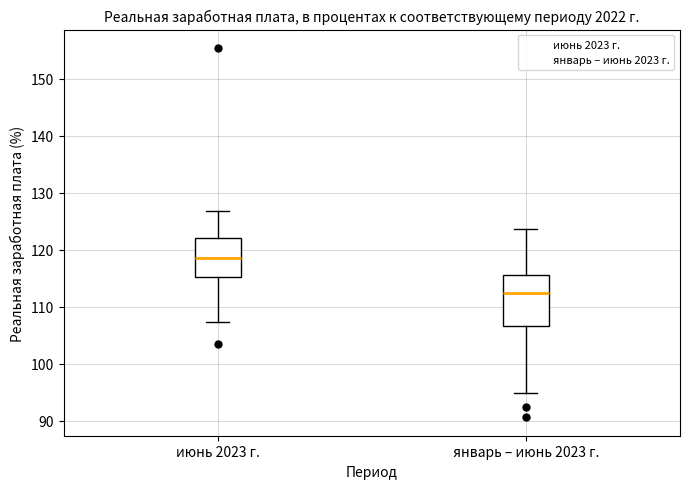

Which box has the lowest median line?

январь – июнь 2023 г.